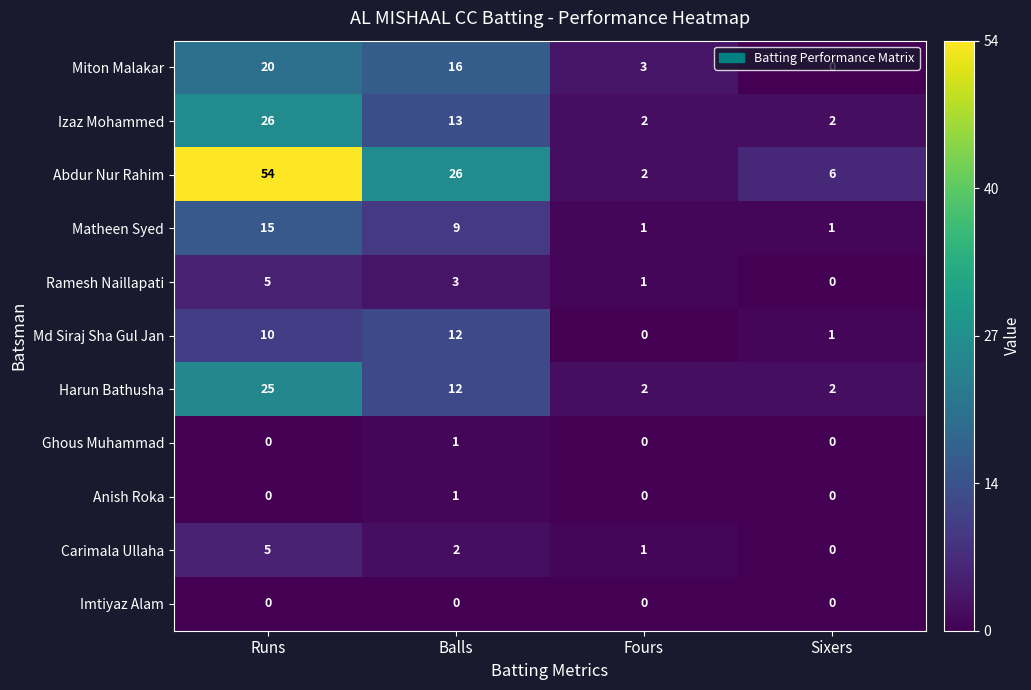

How many categories are shown in the chart?

4